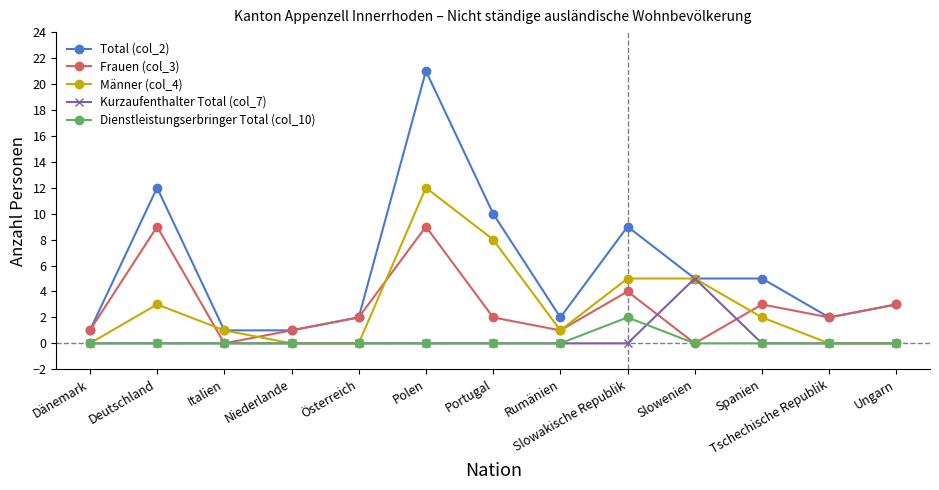

Reading left to right, what are all the values shown in this chart?

Total (col_2): Dänemark=1	Deutschland=12	Italien=1	Niederlande=1	Österreich=2	Polen=21	Portugal=10	Rumänien=2	Slowakische Republik=9	Slowenien=5	Spanien=5	Tschechische Republik=2	Ungarn=3
Frauen (col_3): Dänemark=1	Deutschland=9	Italien=0	Niederlande=1	Österreich=2	Polen=9	Portugal=2	Rumänien=1	Slowakische Republik=4	Slowenien=0	Spanien=3	Tschechische Republik=2	Ungarn=3
Männer (col_4): Dänemark=0	Deutschland=3	Italien=1	Niederlande=0	Österreich=0	Polen=12	Portugal=8	Rumänien=1	Slowakische Republik=5	Slowenien=5	Spanien=2	Tschechische Republik=0	Ungarn=0
Kurzaufenthalter Total (col_7): Dänemark=0	Deutschland=0	Italien=0	Niederlande=0	Österreich=0	Polen=0	Portugal=0	Rumänien=0	Slowakische Republik=0	Slowenien=5	Spanien=0	Tschechische Republik=0	Ungarn=0
Dienstleistungserbringer Total (col_10): Dänemark=0	Deutschland=0	Italien=0	Niederlande=0	Österreich=0	Polen=0	Portugal=0	Rumänien=0	Slowakische Republik=2	Slowenien=0	Spanien=0	Tschechische Republik=0	Ungarn=0